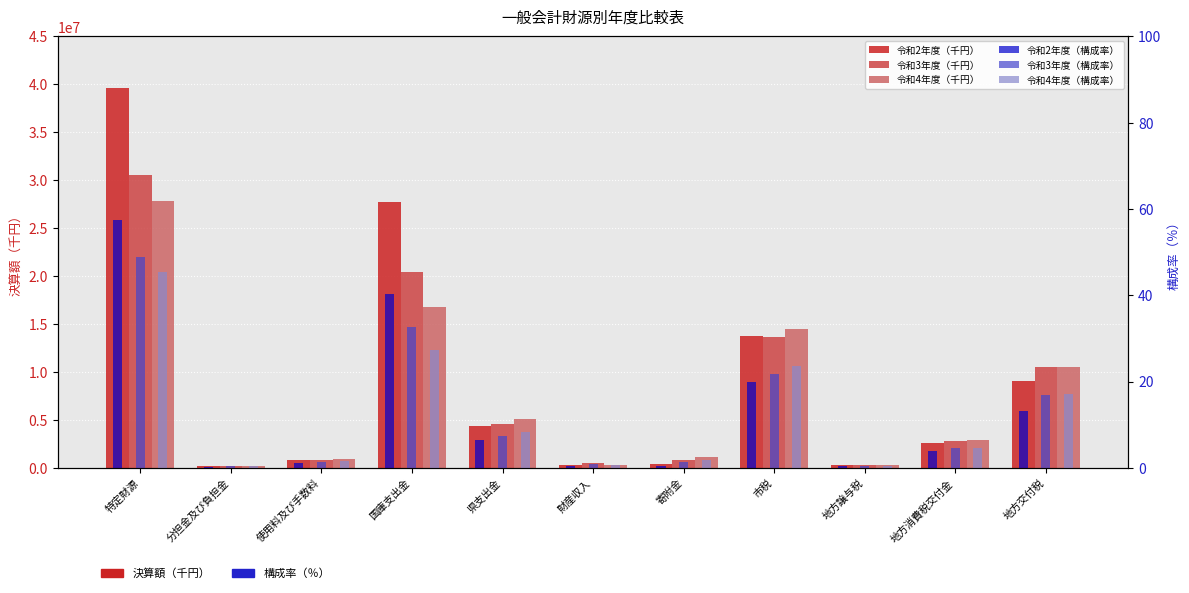

What is the average value of the 令和2年度（構成率） series?

13.1